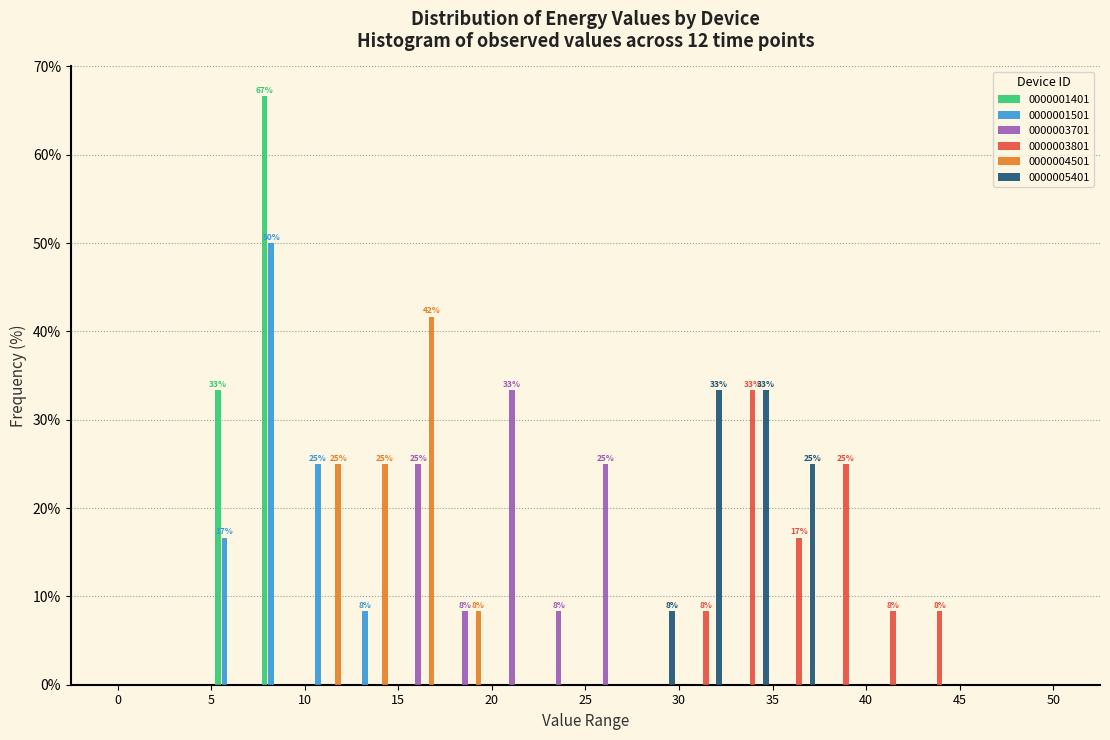

In the 0000004501 series, which range on the x-axis has the tallest bar?

15.0 to 17.5